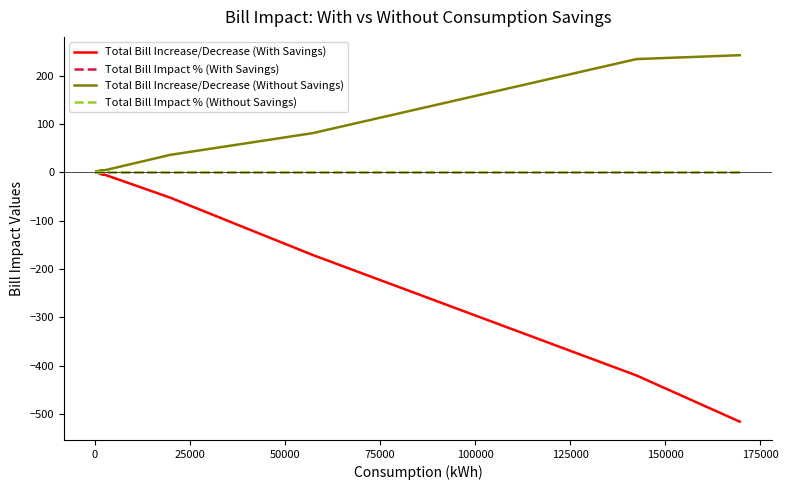

Count the Total Bill Impact % (Without Savings) values in the range 0 to 1.

11